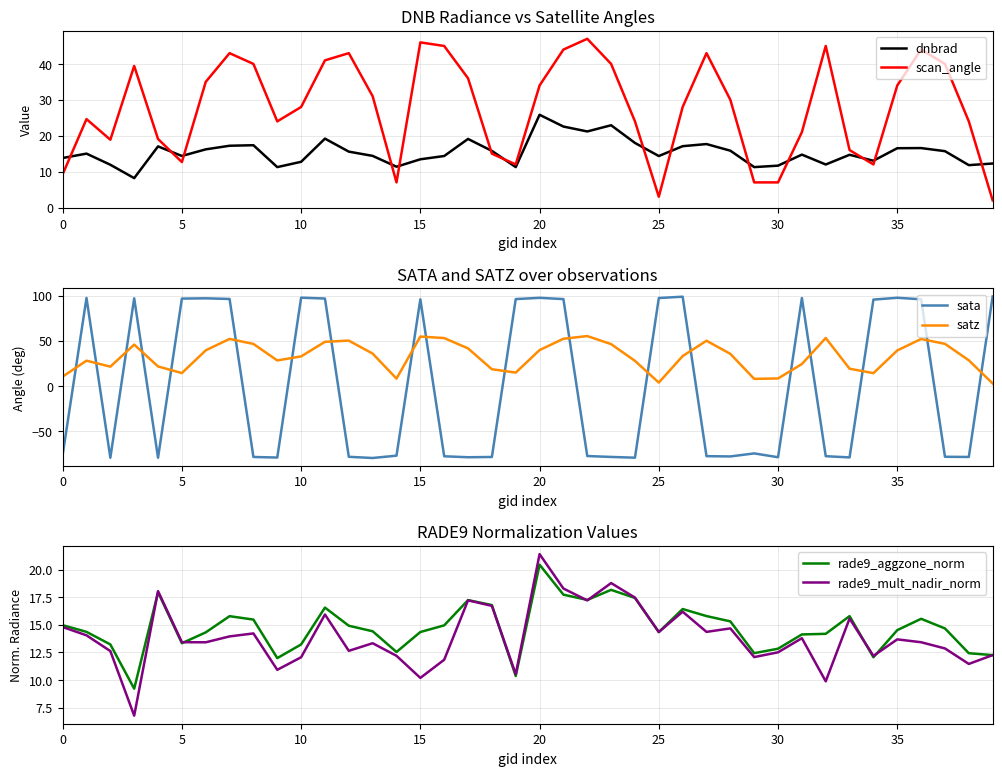

At how many categories does at least one series exceed 90?

18